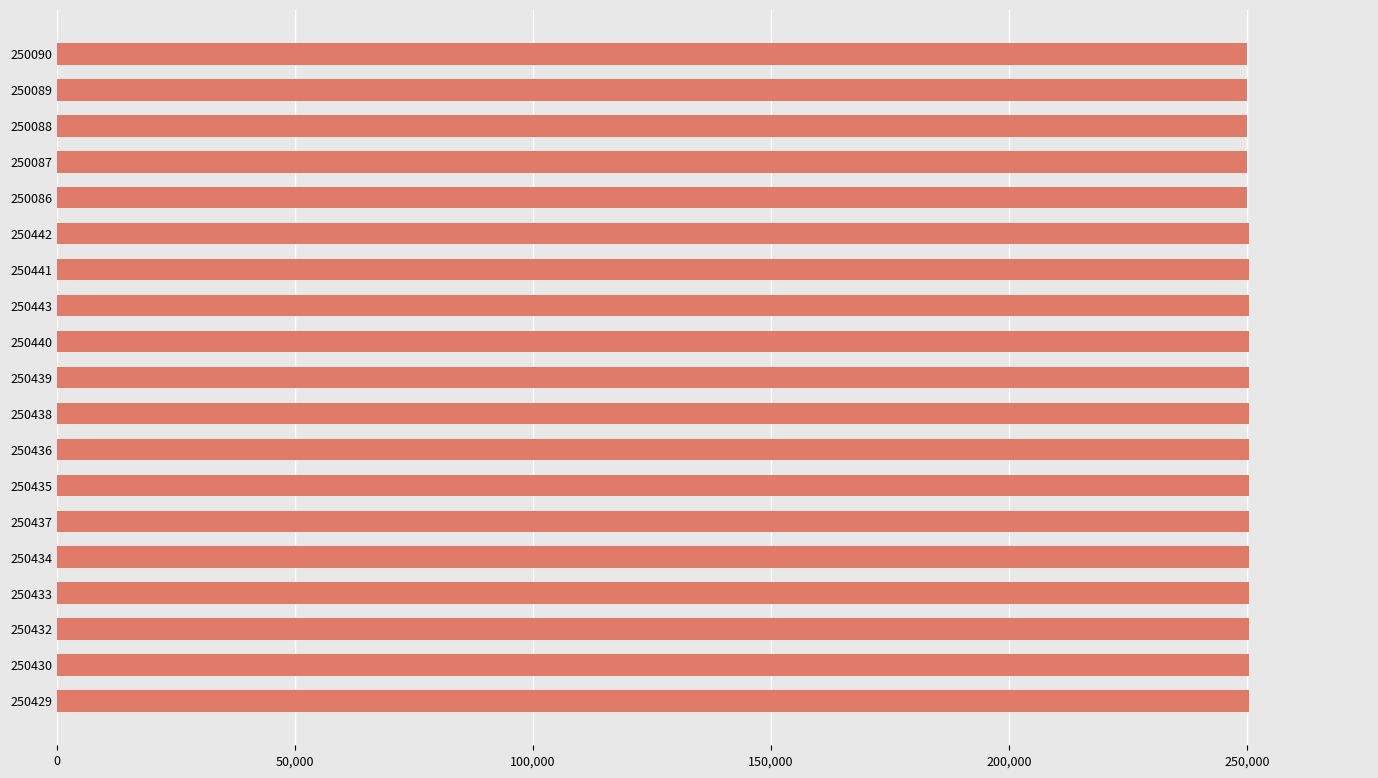

Is it true that the value at 250441 is 129942?

False